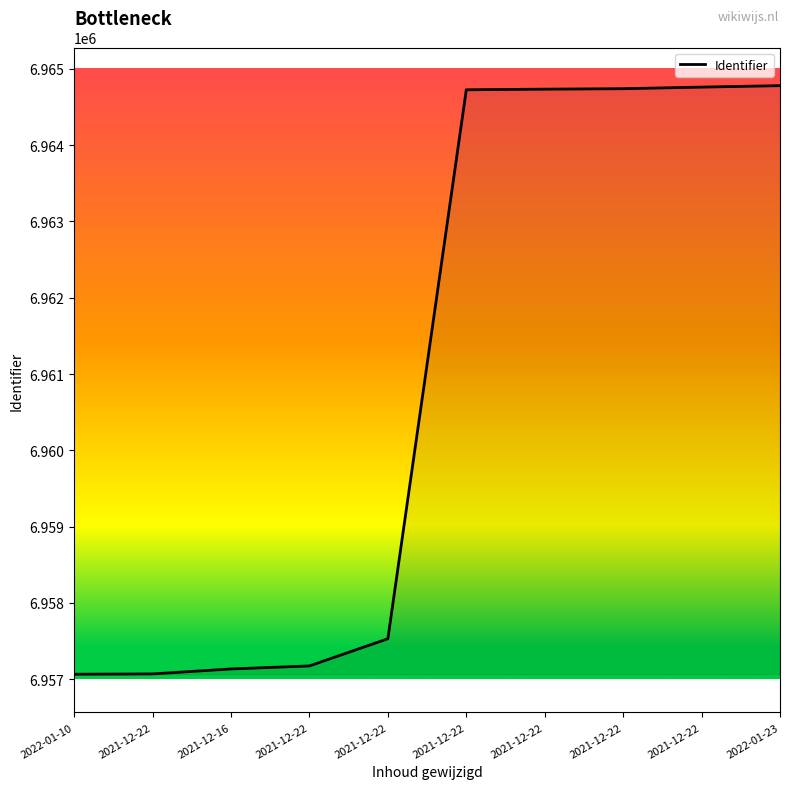

Does the chart have visible grid lines?

No